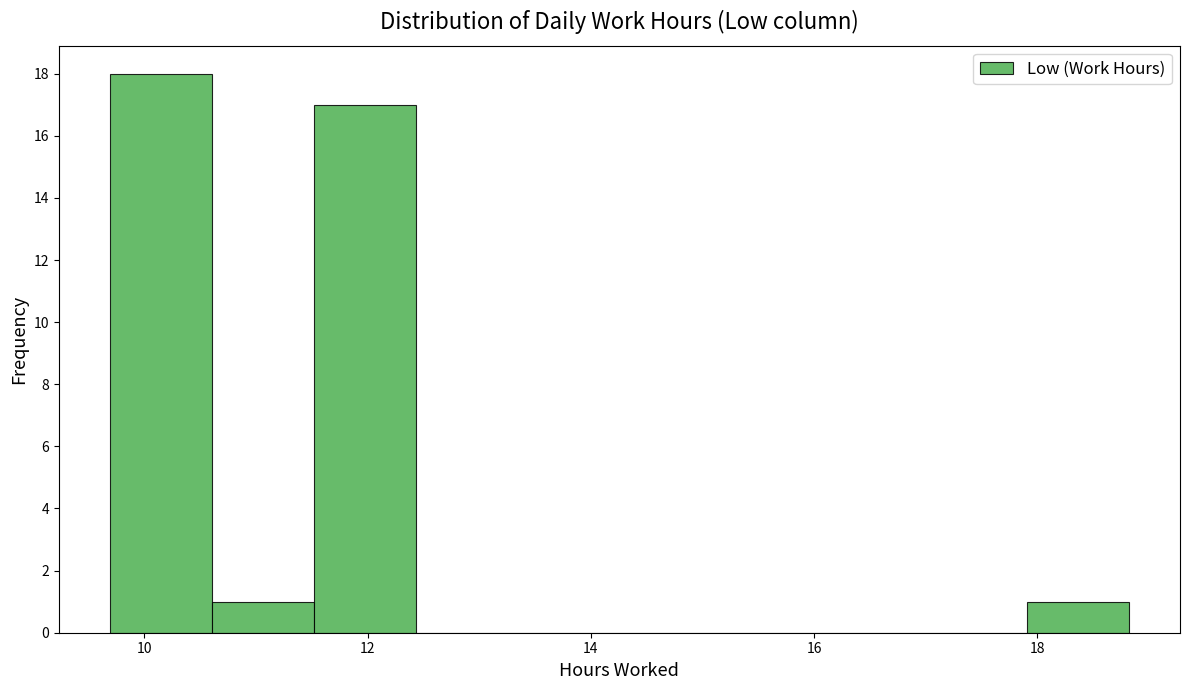

Reading left to right, list every bar in this chart as the range it spans on the x-axis followed by its height. Neither the bar edges nor the heights are printed on the chart, so give them approximately, as read against the axes.

9.6 to 10.6: 18
10.6 to 11.6: 1
11.6 to 12.4: 17
12.4 to 13.4: 0
13.4 to 14.2: 0
14.2 to 15.2: 0
15.2 to 16.0: 0
16.0 to 17.0: 0
17.0 to 18.0: 0
18.0 to 18.8: 1